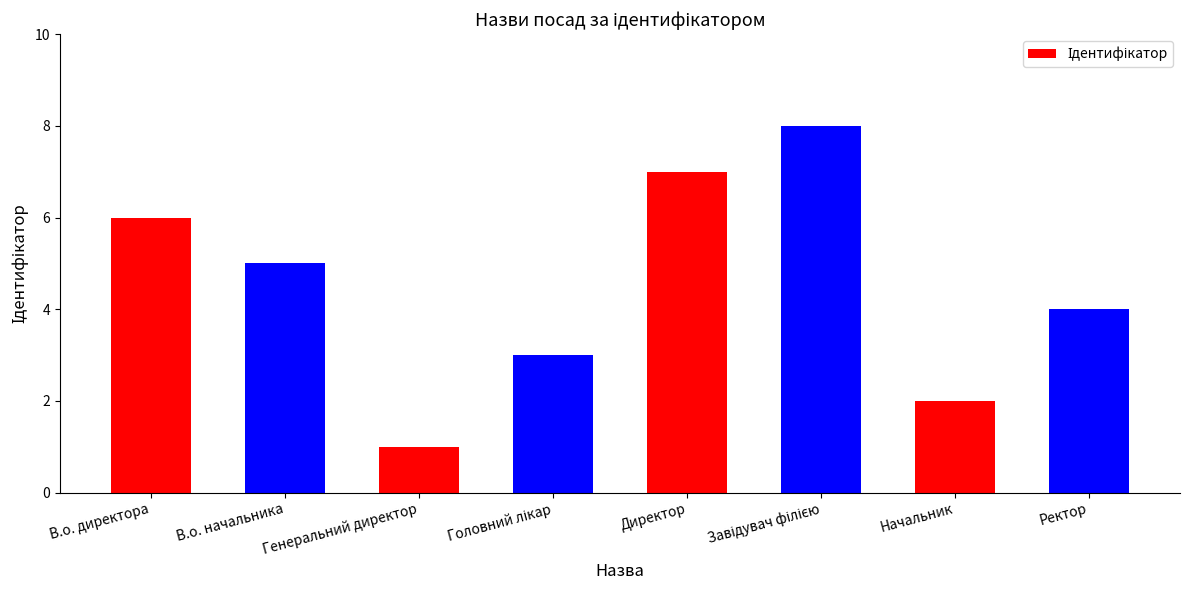

What is the sum of all values?

36